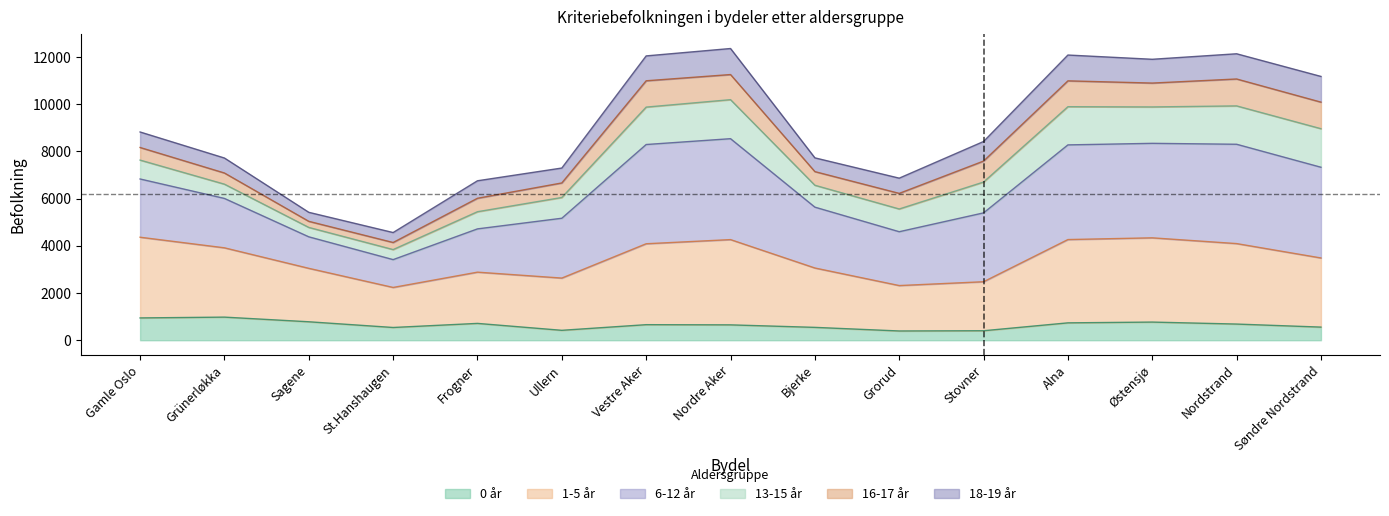

How many interior local valleys does the 6-12 år series have?

3